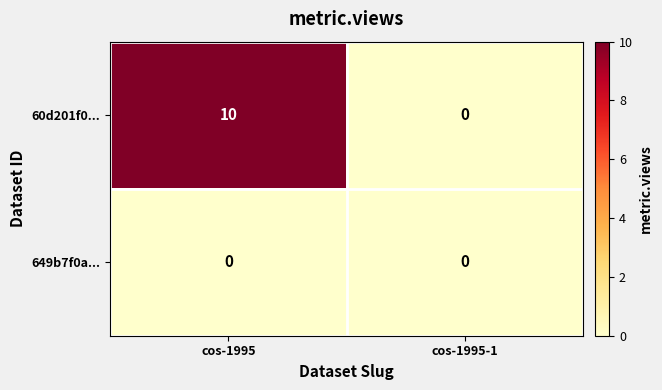

At which category does the chart reach its peak across all series?

cos-1995